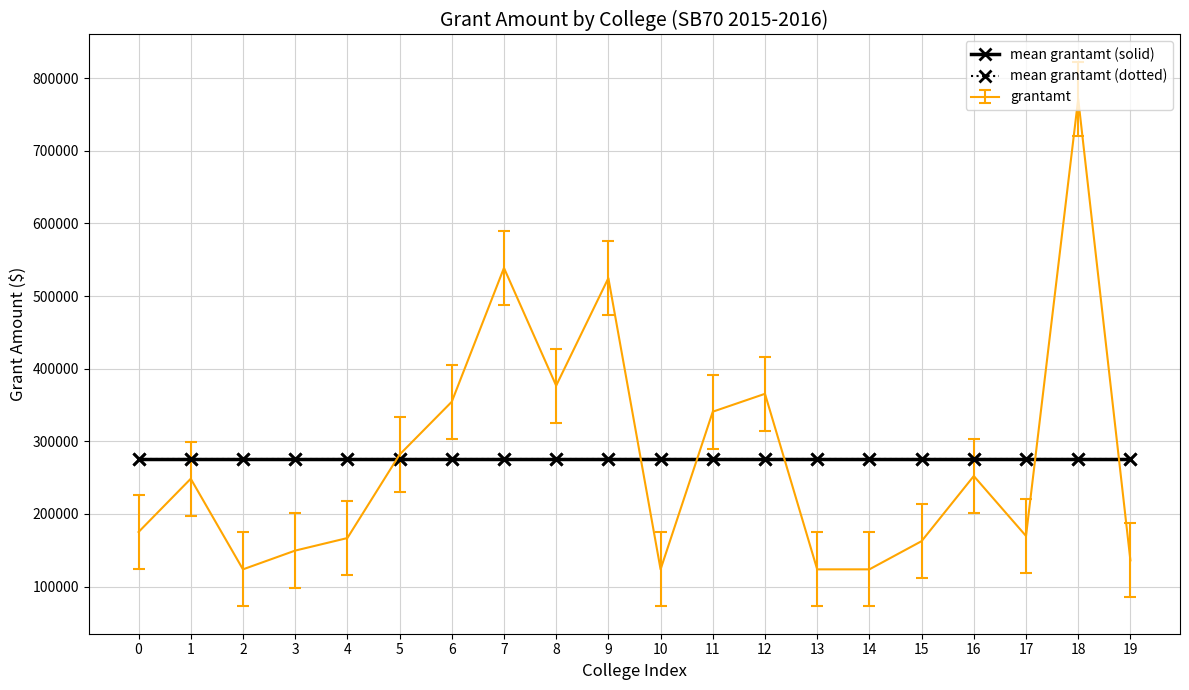

Reading right to left, transcribe all the data shown in this chart.

136082	771484	169678	252201	162552	123711	123711	365404	340780	123711	524682	376642	538706	354444	281665	166804	149528	123711	248476	175125